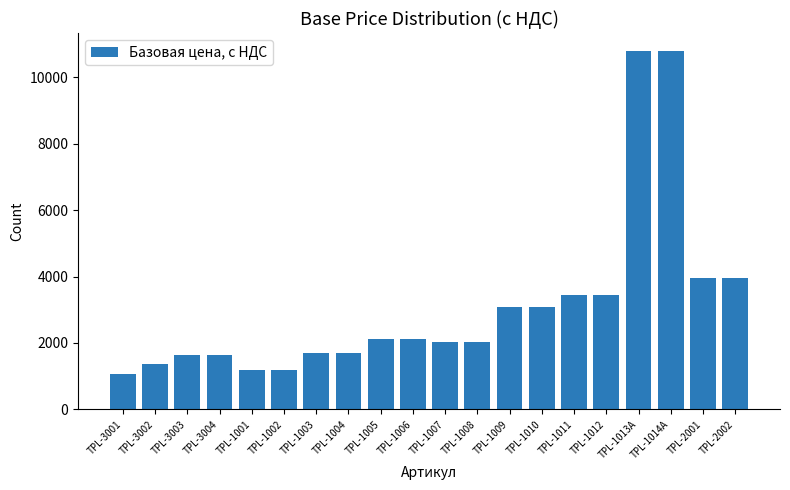

What is the difference between the second highest and second lowest values?

9609.6